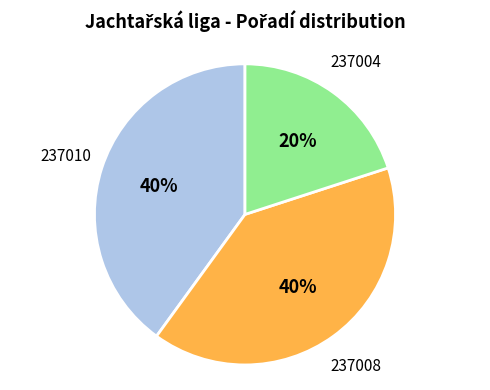

Does any single category account for the majority?

No